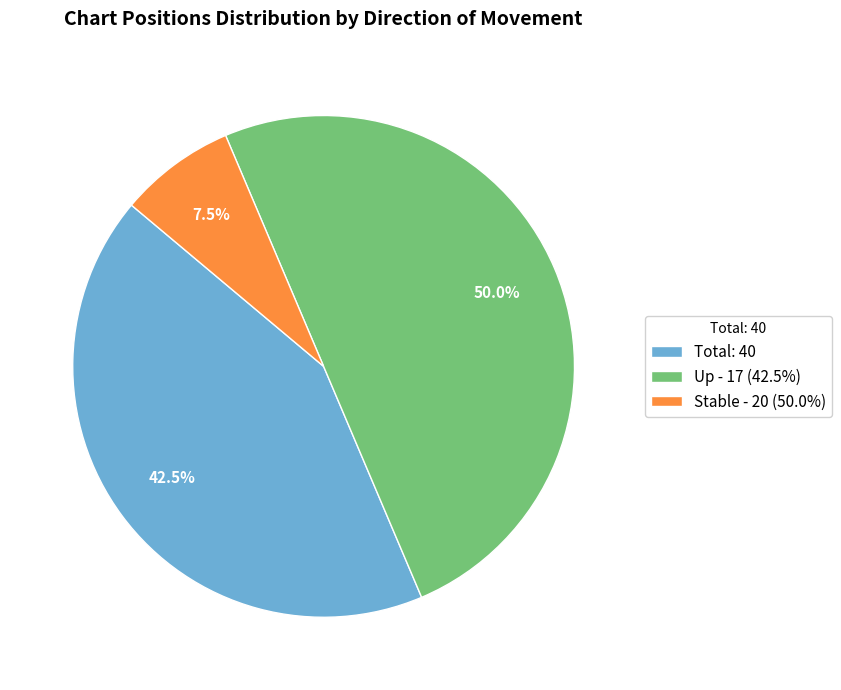

Rank the categories by value from lowest to highest.

Stable - 20 (50.0%), Total: 40, Up - 17 (42.5%)